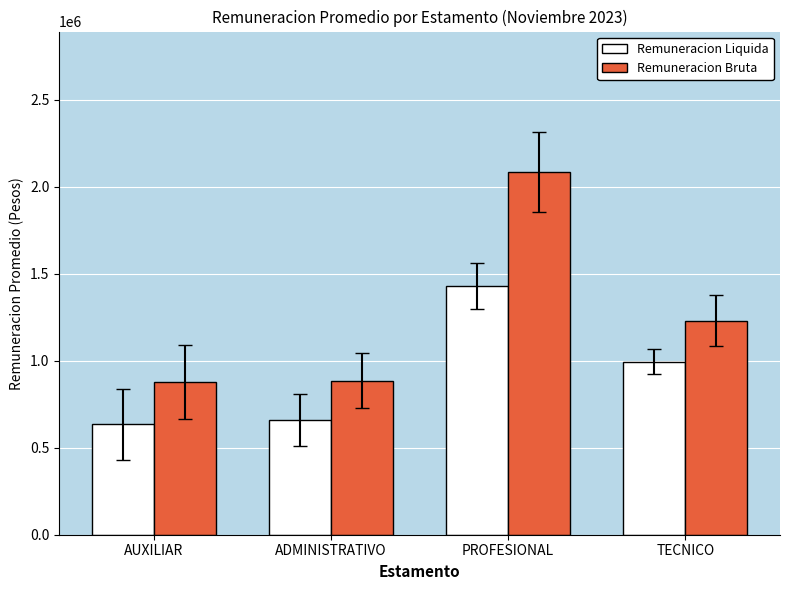

How many bars are there in total?

8